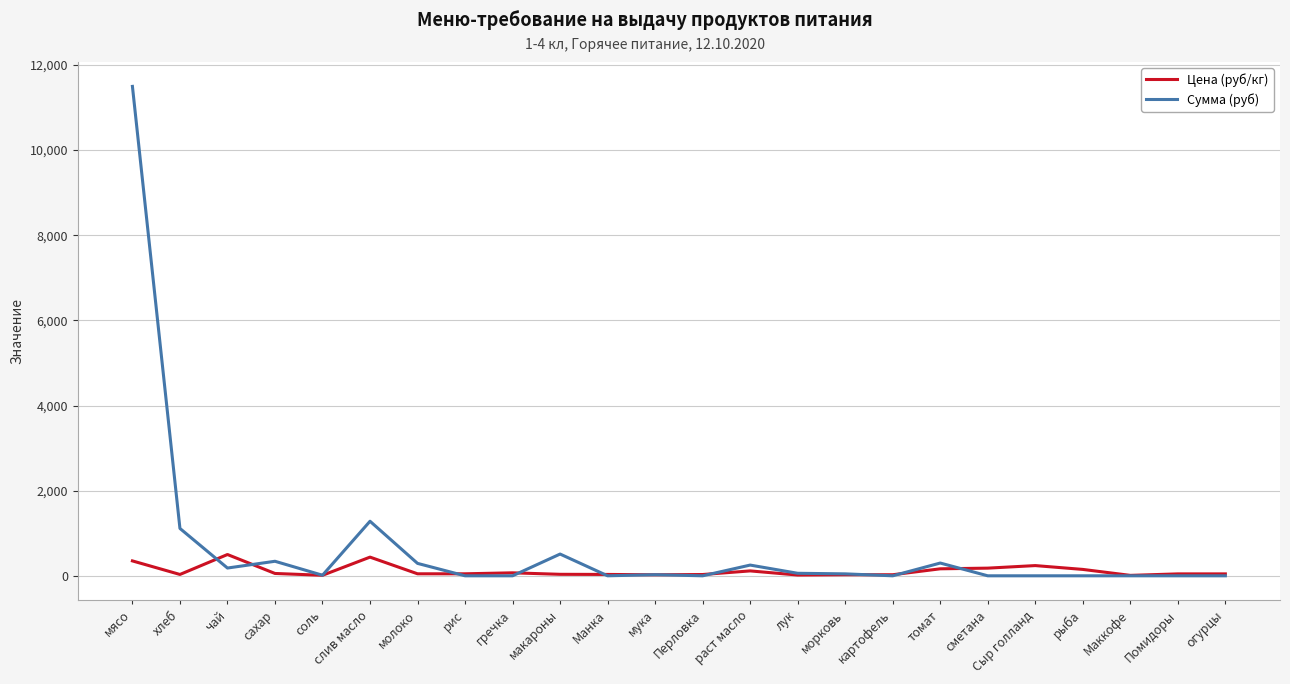

List the series in order of their peak value, highest first.

Сумма (руб), Цена (руб/кг)